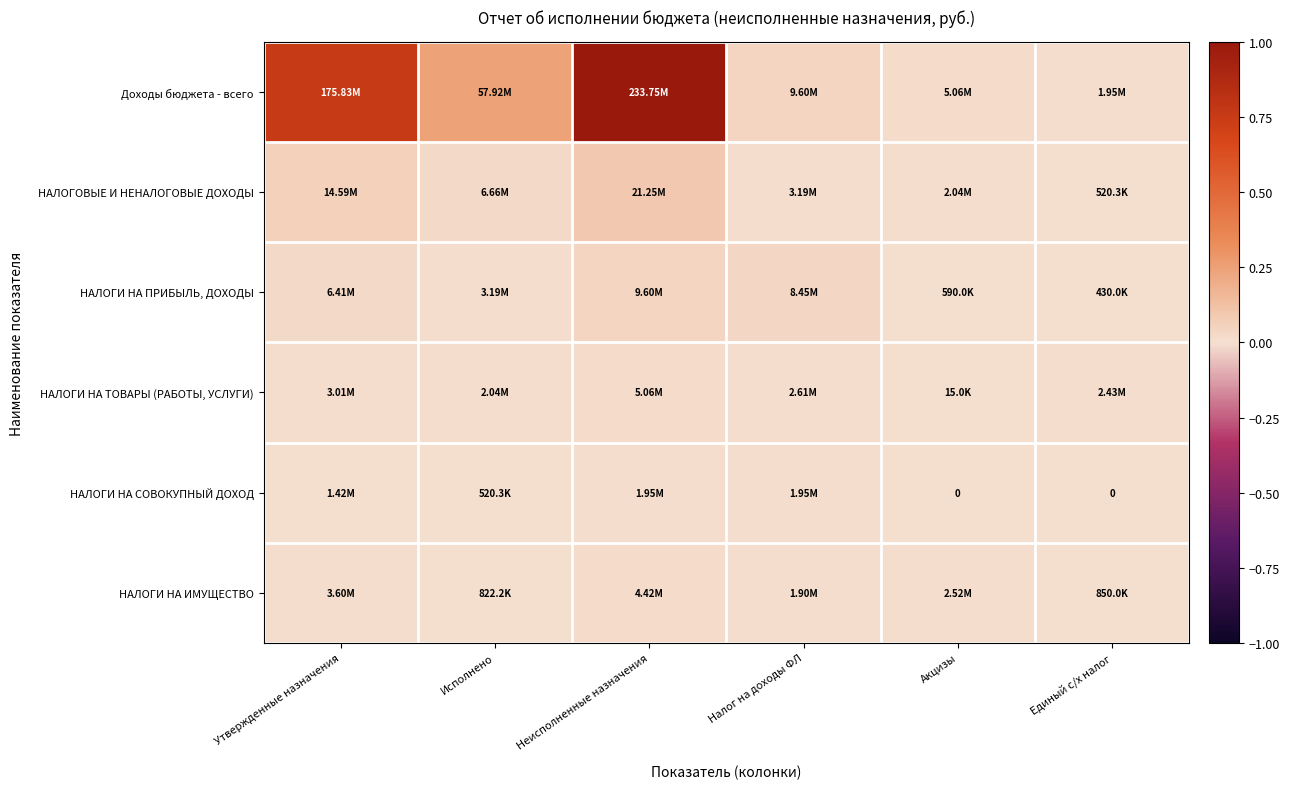

Rank the series by their maximum value, from lowest to highest.

НАЛОГИ НА СОВОКУПНЫЙ ДОХОД, НАЛОГИ НА ИМУЩЕСТВО, НАЛОГИ НА ТОВАРЫ (РАБОТЫ, УСЛУГИ), НАЛОГИ НА ПРИБЫЛЬ, ДОХОДЫ, НАЛОГОВЫЕ И НЕНАЛОГОВЫЕ ДОХОДЫ, Доходы бюджета - всего